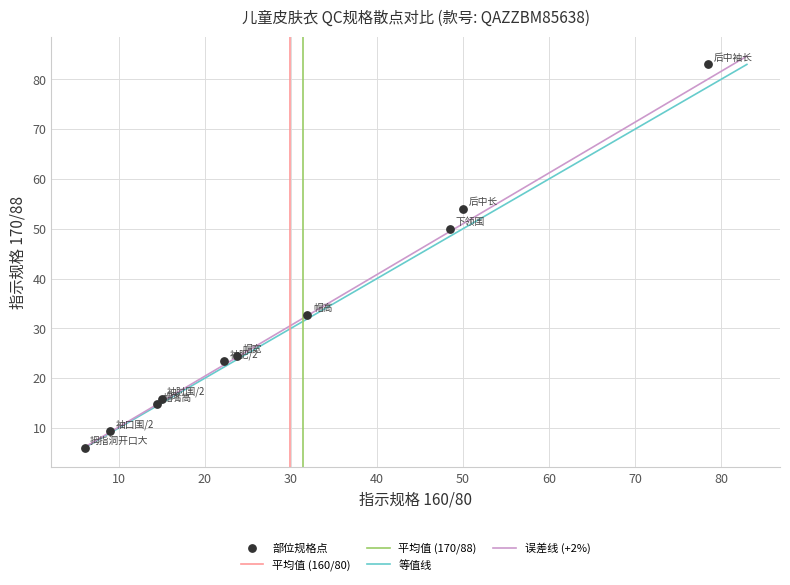

What Y value in the scatter plot is closest to 44?

50.0